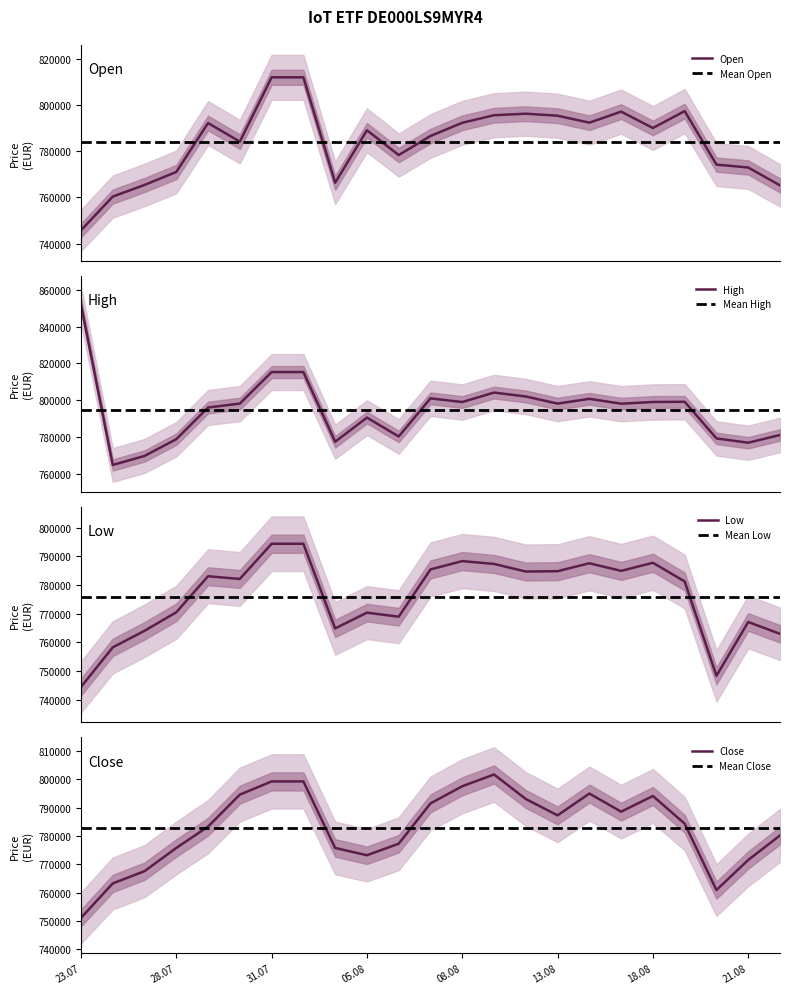

What is the maximum value for High?

852048